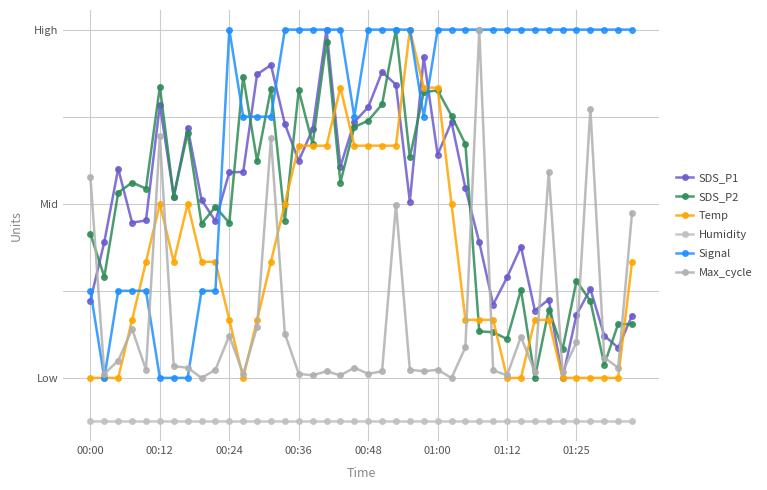

Does the chart have visible grid lines?

Yes